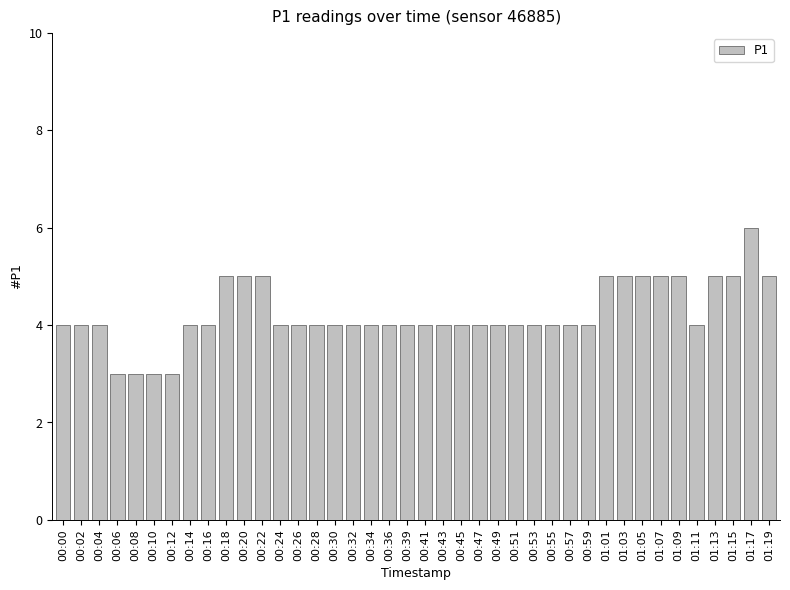

What position from the right is 00:36?

22